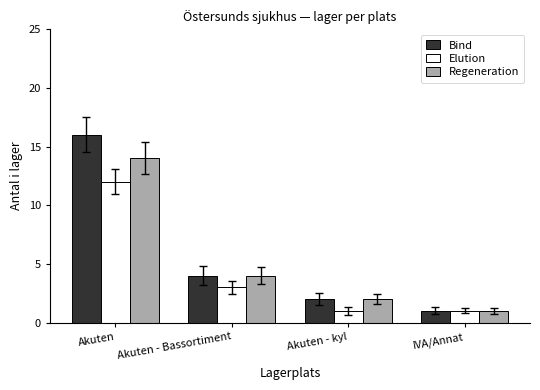

What are all the series names shown in the legend?

Bind, Elution, Regeneration